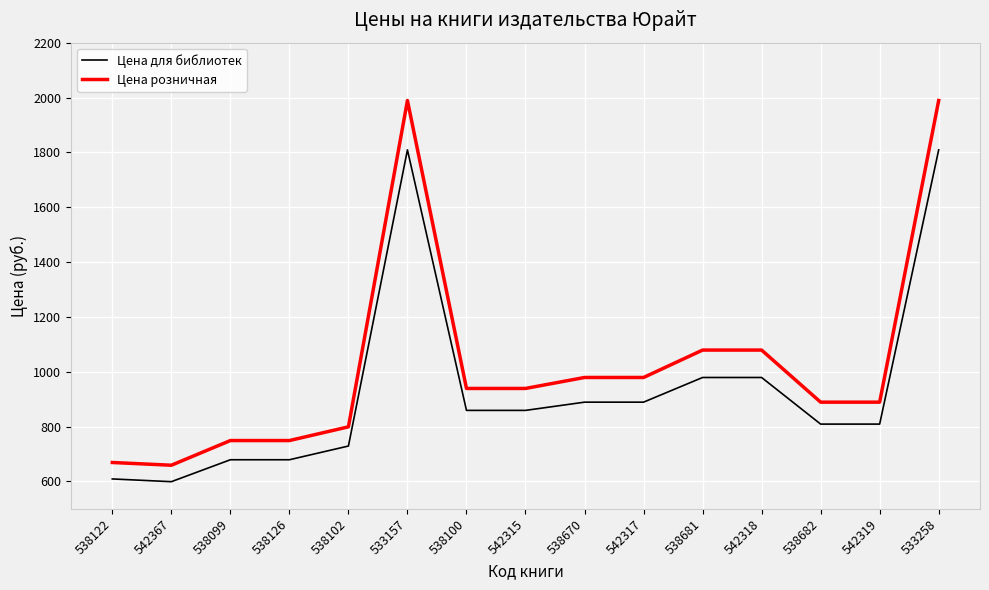

True or false: Цена розничная has a value of 799 at 538102.

True